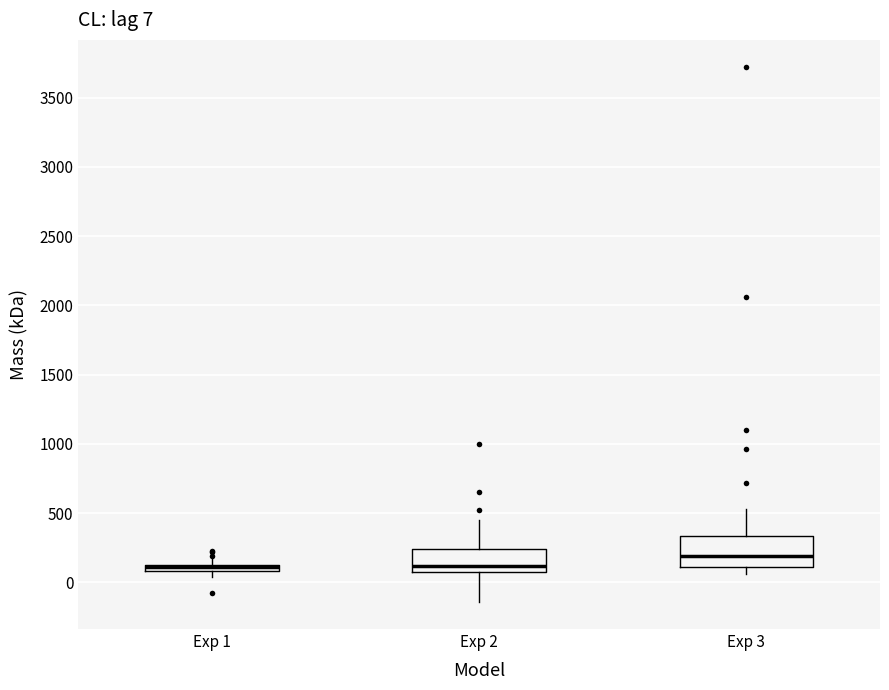

Which box is the tallest, from its lower edge to its upper edge?

Exp 3